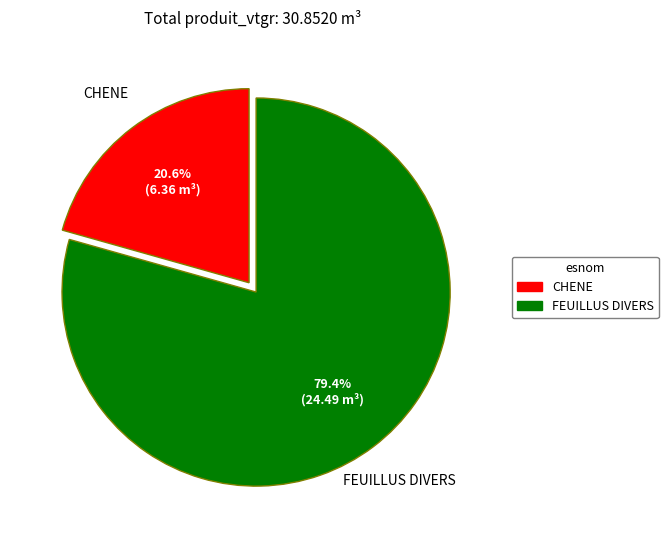

To the nearest percent, what portion does CHENE represent?

21%